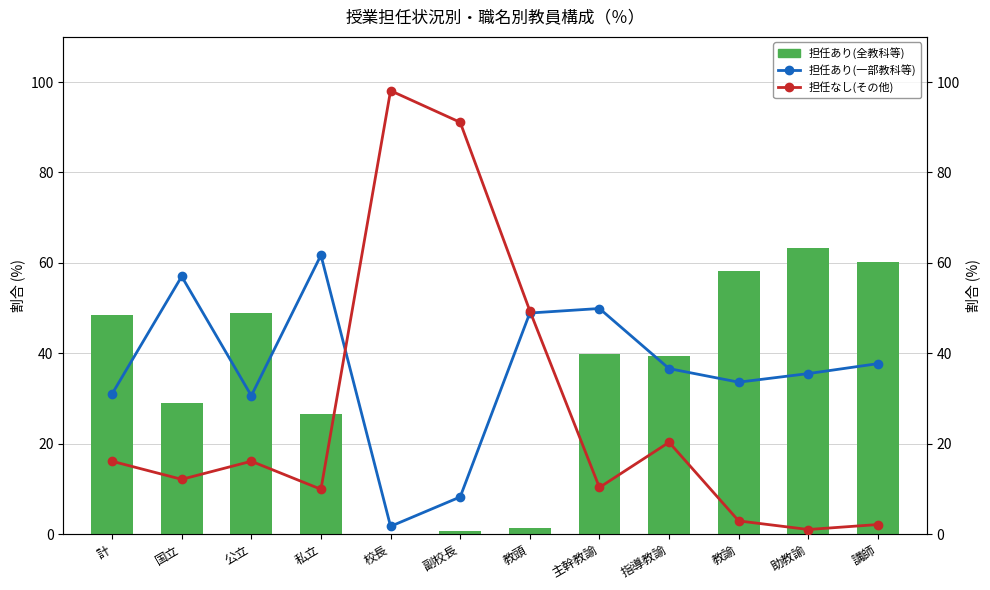

Reading left to right, list all the values displayed in this chart.

担任あり(全教科等): 48.5	29.1	48.9	26.5	0.1	0.7	1.3	39.8	39.3	58.3	63.2	60.1
担任あり(一部教科等): 31.0	57.0	30.6	61.7	1.7	8.2	48.9	49.9	36.6	33.6	35.5	37.7
担任なし(その他): 16.1	12.1	16.1	9.9	98.1	91.1	49.4	10.3	20.3	2.9	1.0	2.1